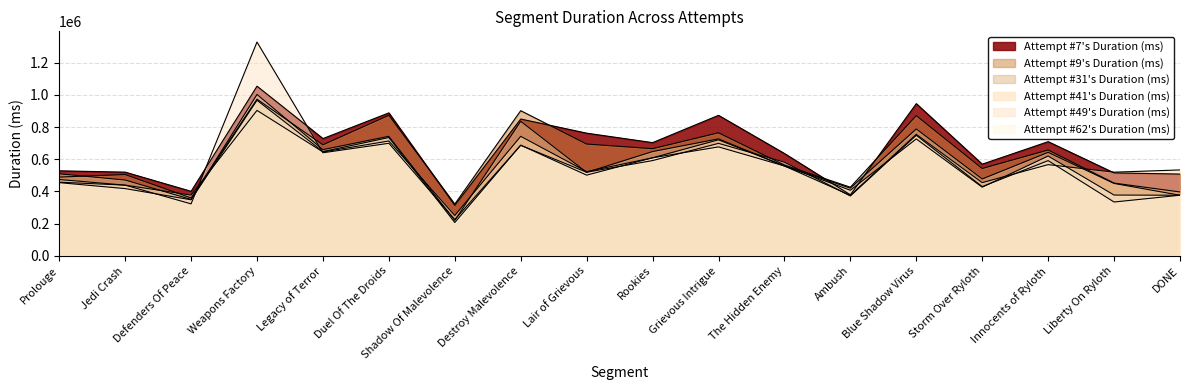

Where is the first local maximum for Attempt #9's Duration (ms)?

Jedi Crash